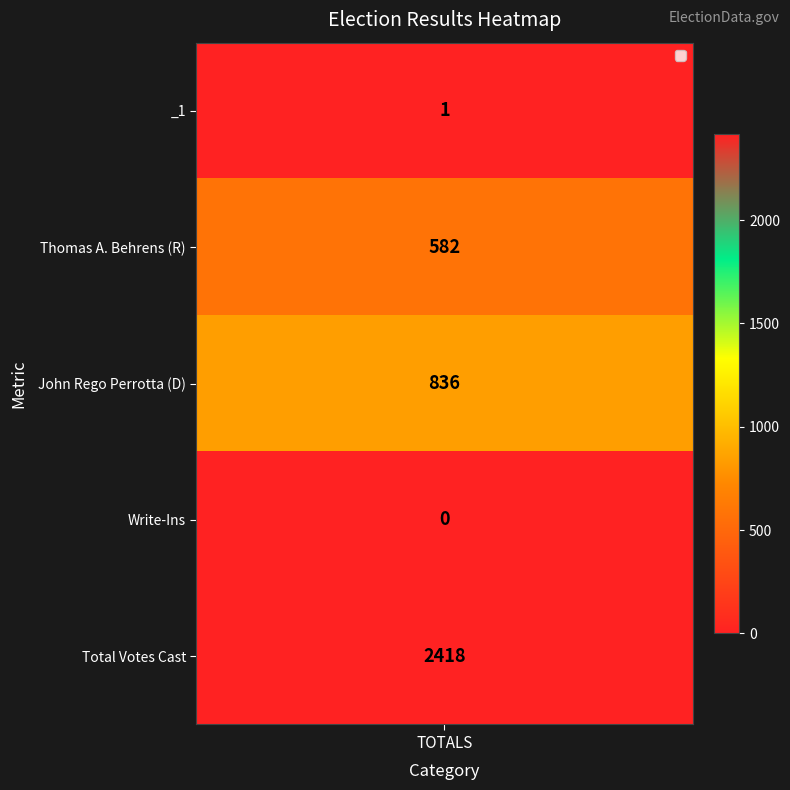

What is the maximum value shown in the chart?

2418